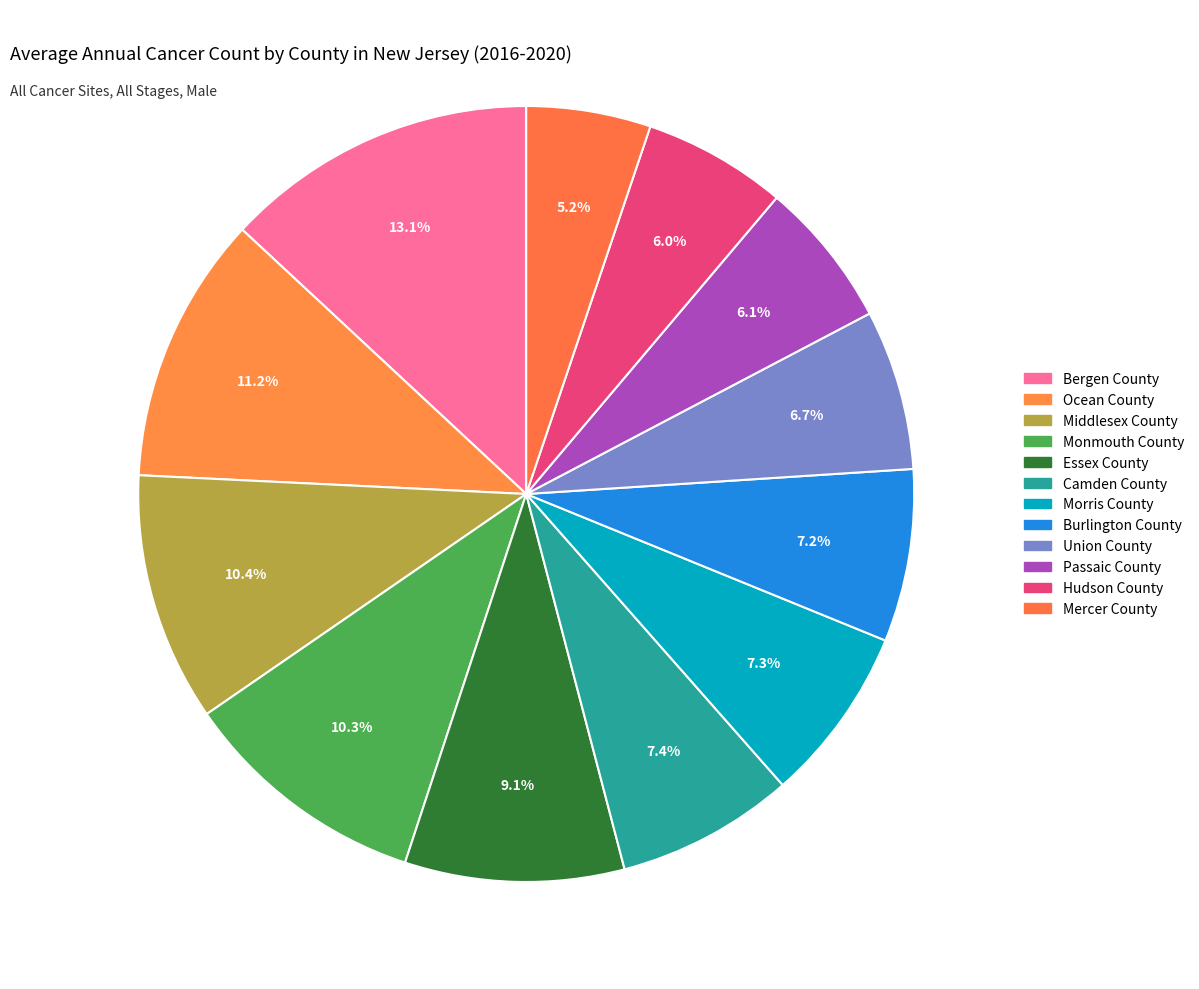

Count the number of slices in the pie.

12